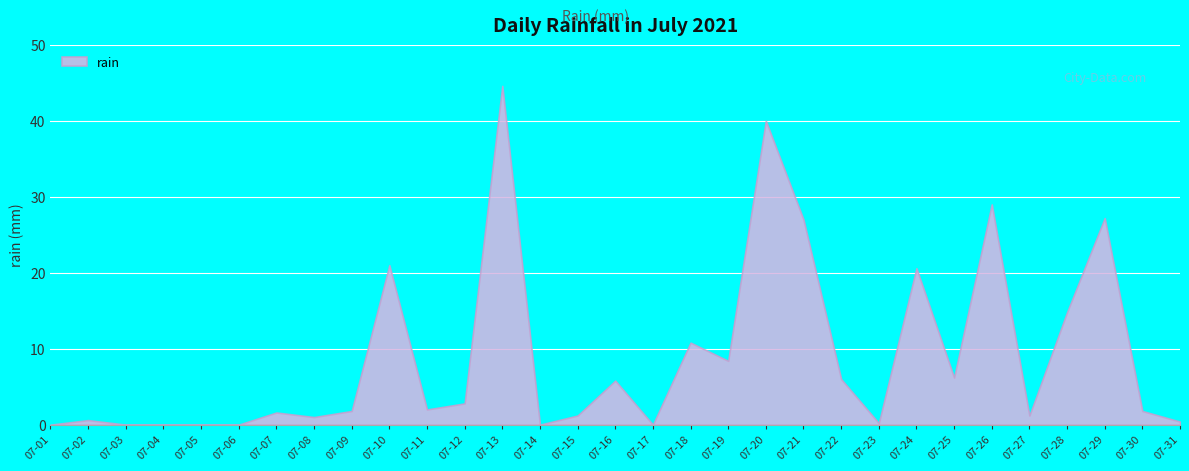

Between 07-17 and 07-08, which is larger?

07-08